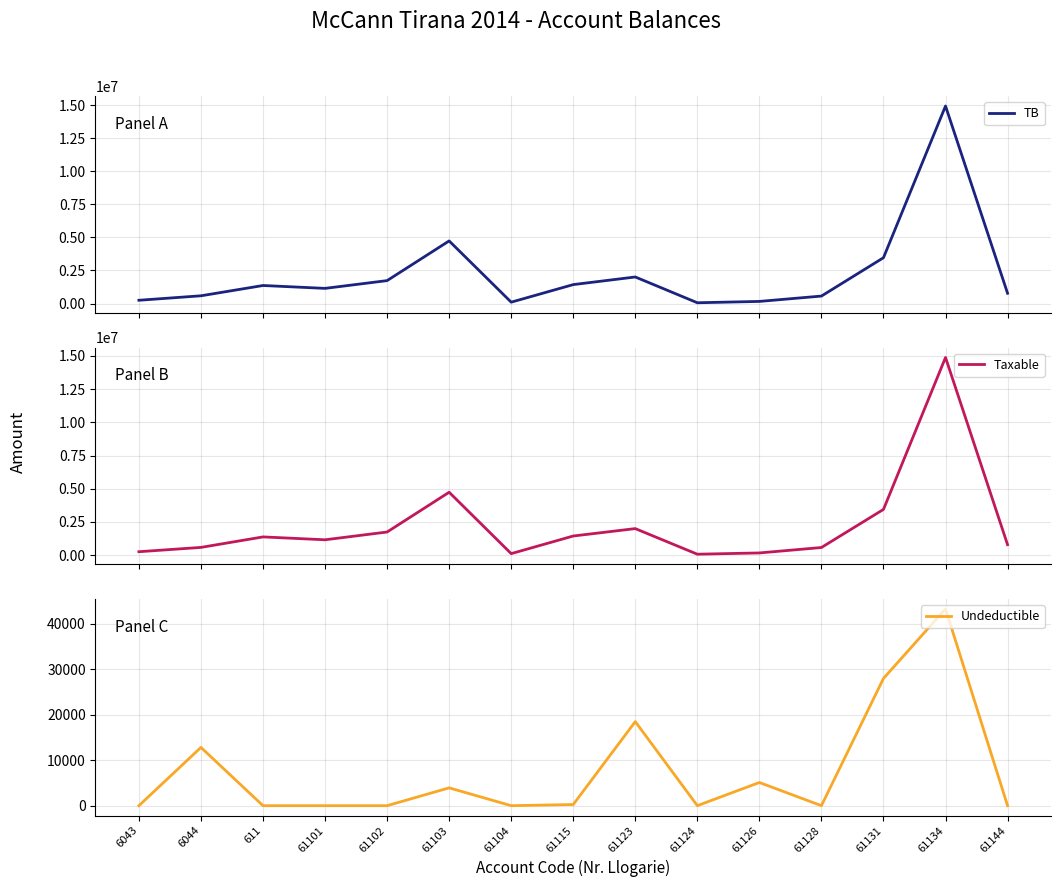

What is the difference between the maximum and second lowest values in the Undeductible series?

43299